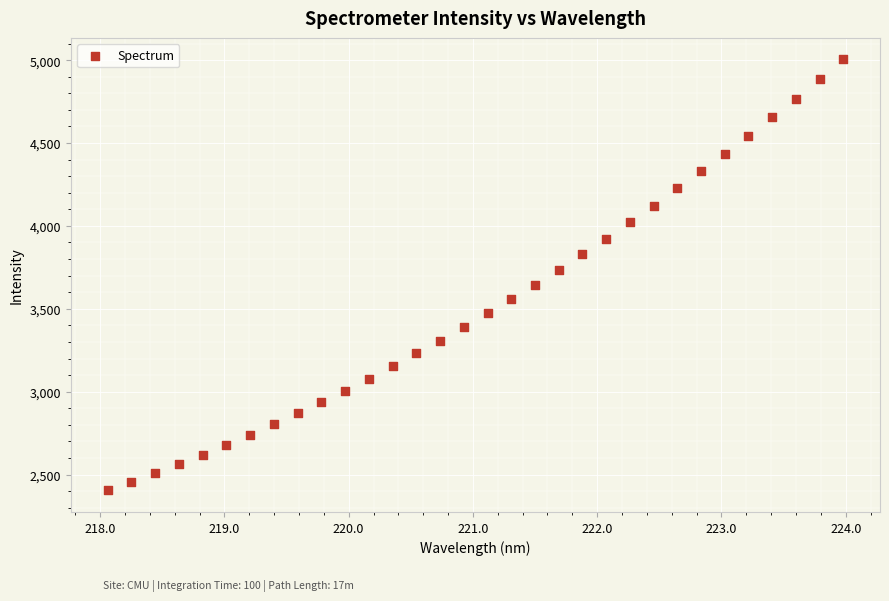

What is the range of X values (max minus min)?

5.9